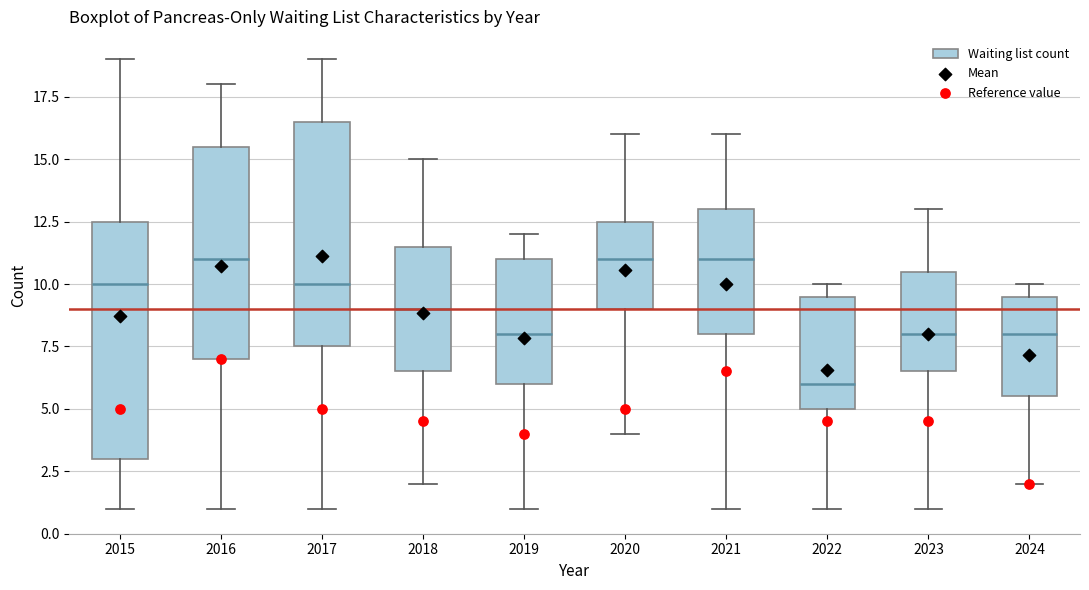

Comparing the boxes themselves (not the whiskers), which one is the tallest?

2015